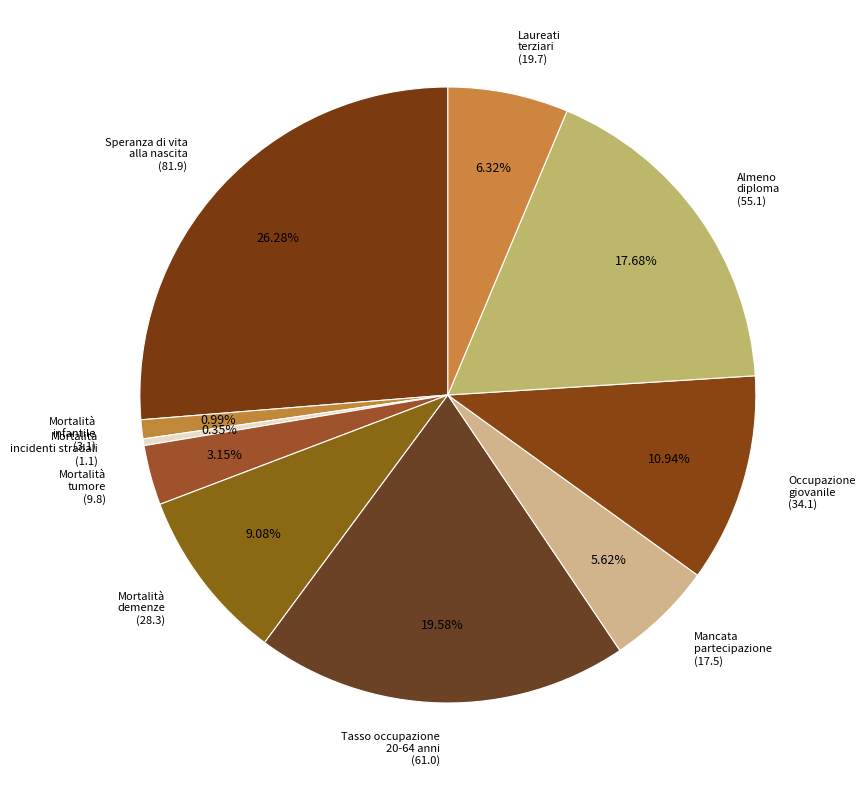

Is Mortalità infantile (3.1) the majority of the pie?

No